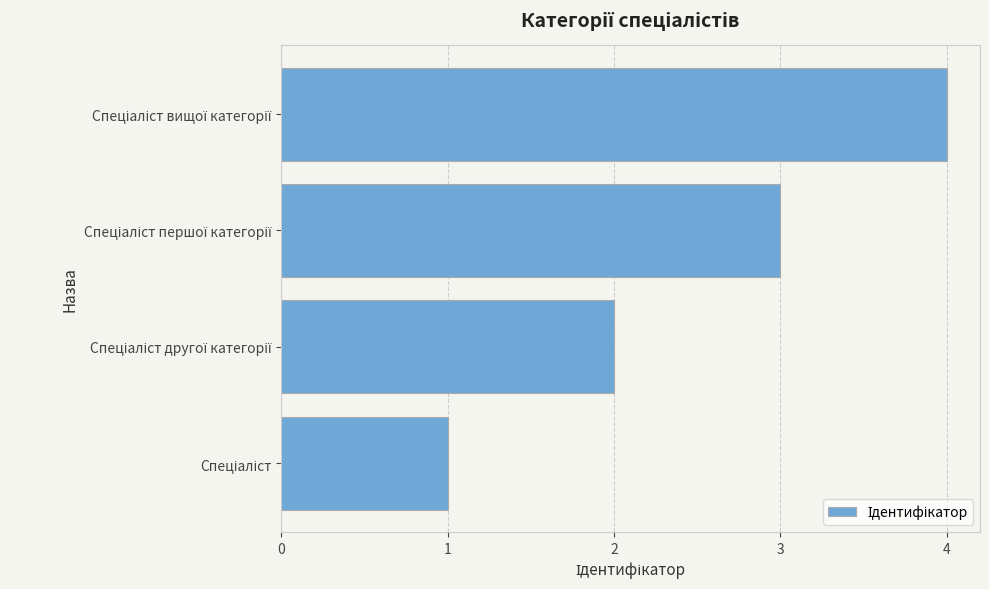

What is the maximum value shown in the chart?

4